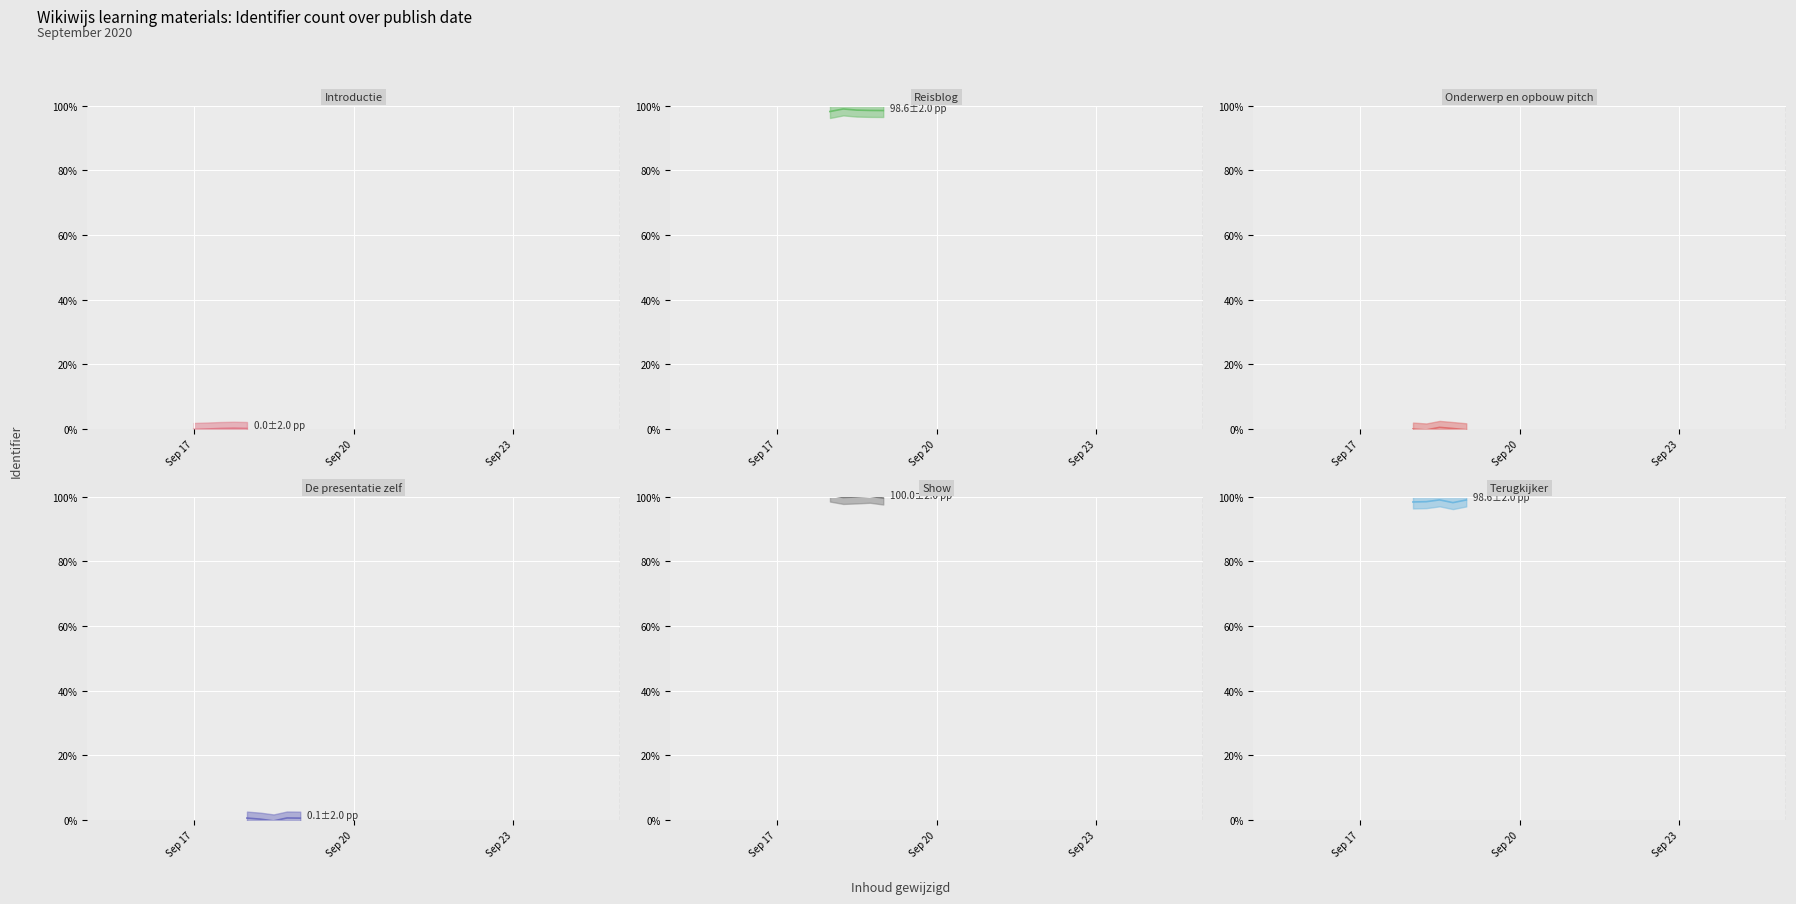

Reading right to left, what are all the values shown in this chart?

Introductie (mid): 0.1	0.2	0.1	-0.0	-0.2
Reisblog (mid): 98.5	98.5	98.6	98.9	98.2
Onderwerp en opbouw pitch (mid): -0.2	0.1	0.5	-0.3	-0.0
De presentatie zelf (mid): 0.5	0.6	-0.3	0.2	0.6
Show (mid): 99.5	100.1	99.9	99.7	100.4
Terugkijker (mid): 98.9	98.1	99.0	98.4	98.3